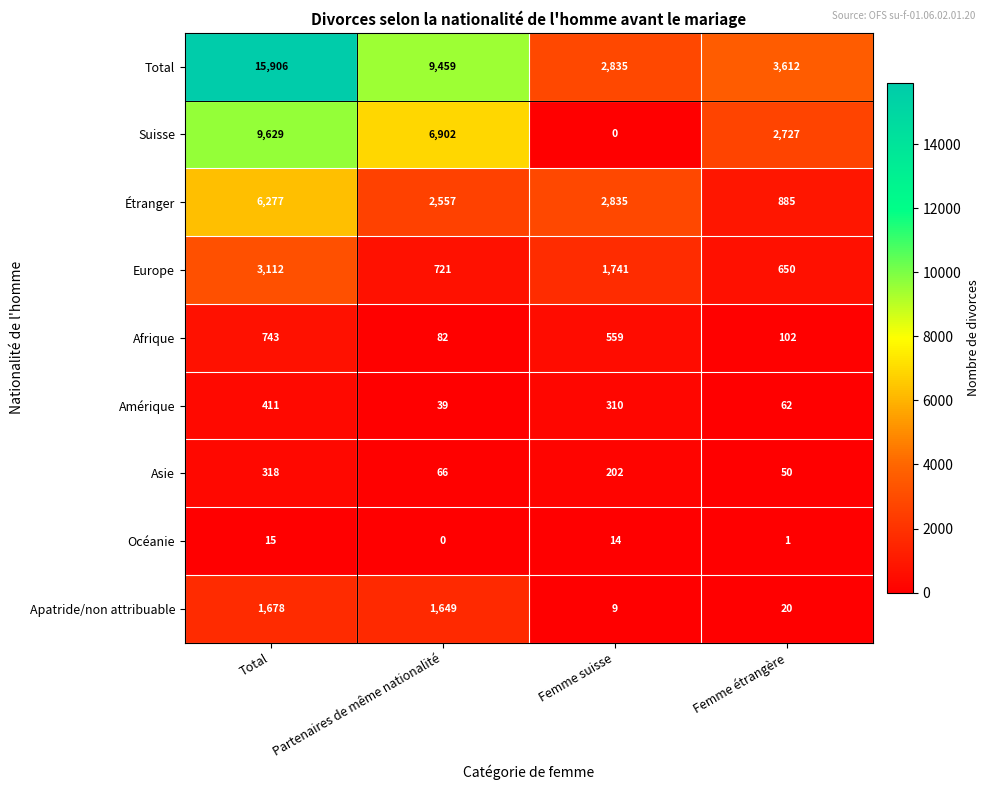

What is the greatest value displayed?

15906